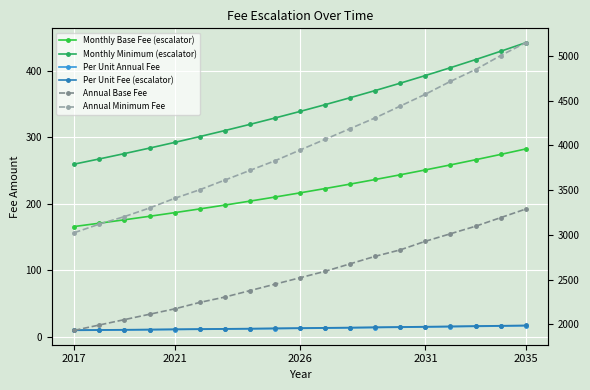

Count the number of data series in this chart.

6